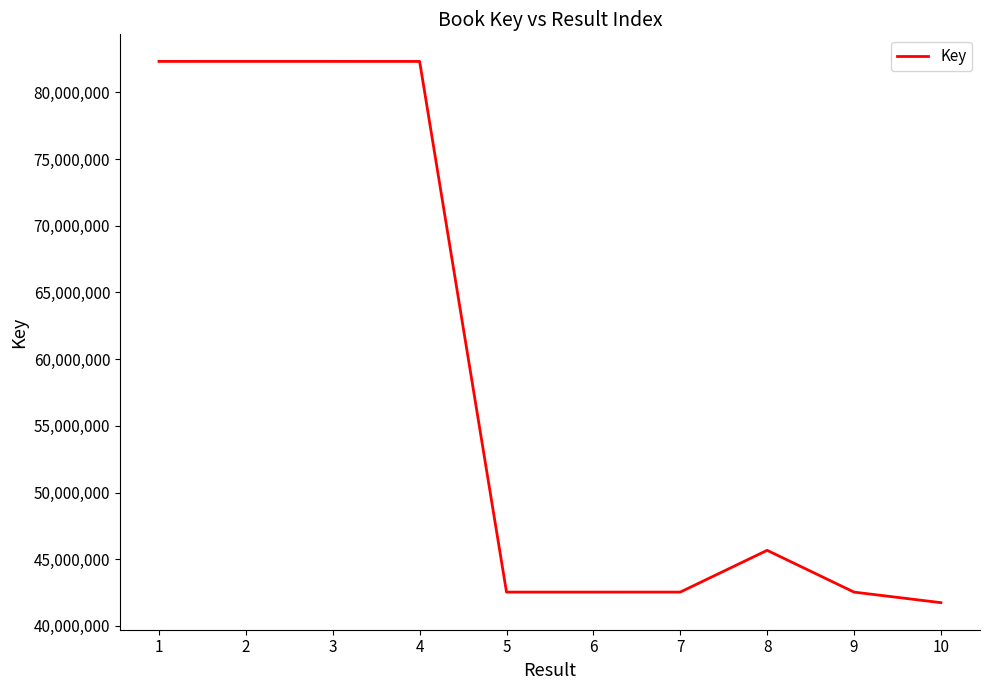

The value at 3 is 82316587. True or false?

True